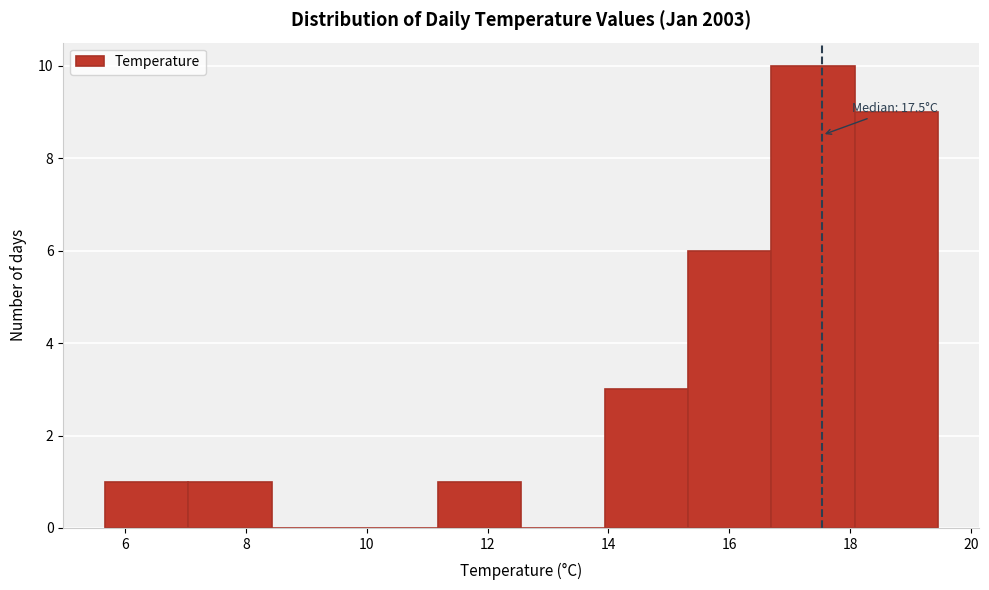

Over which range of the x-axis is the bar tallest?

16.6 to 18.0